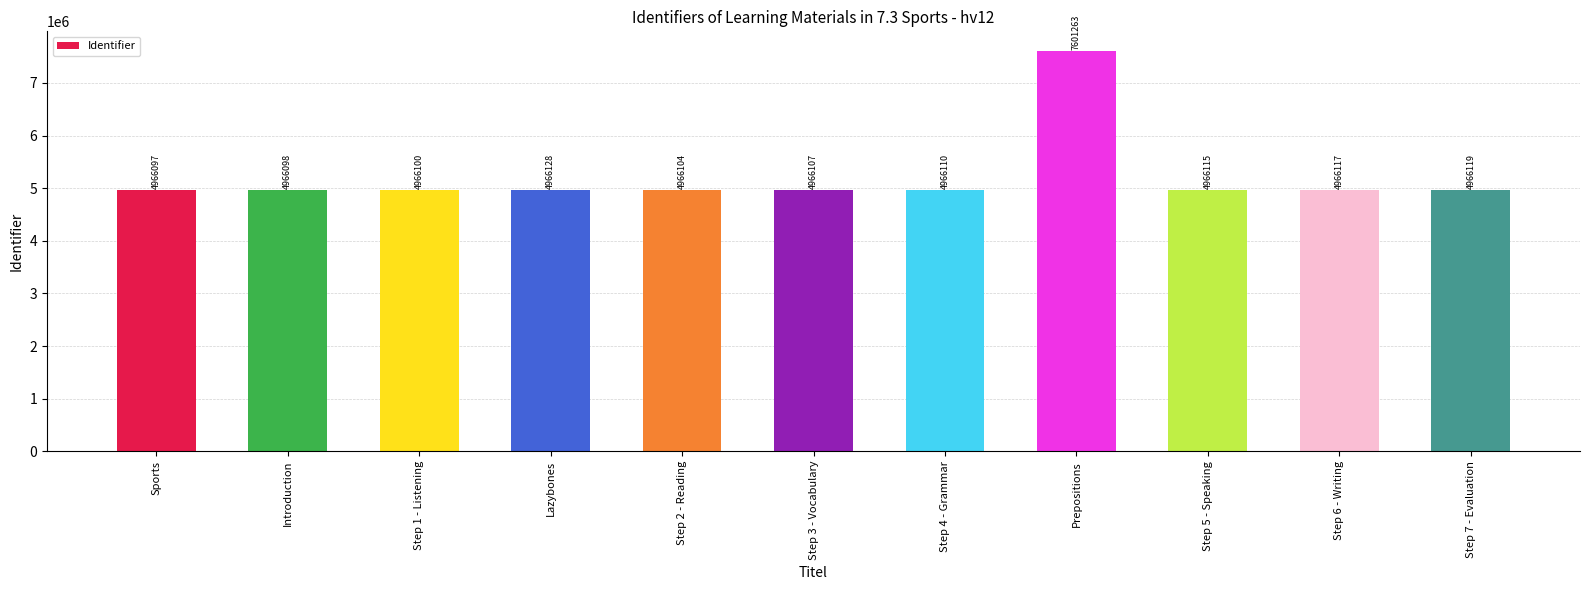

Are the bars grouped side by side (vs. stacked)?

No